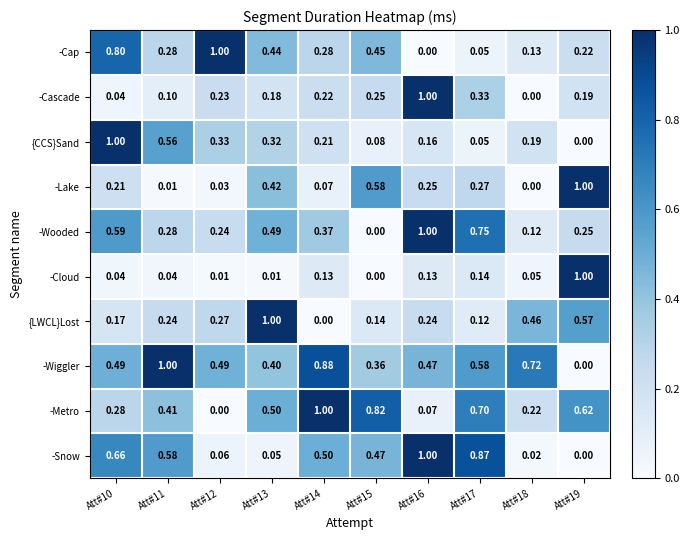

Which series has the largest total across all categories?

-Wiggler